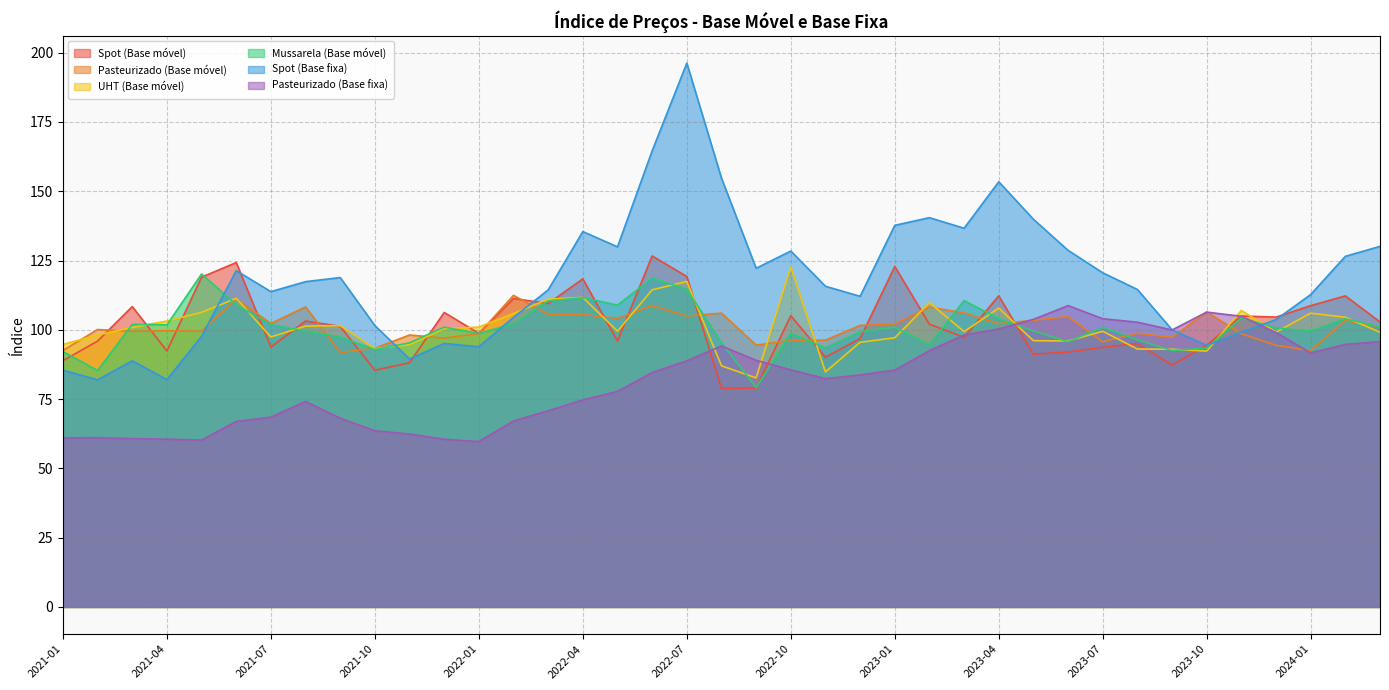

Rank the series by their maximum value, from lowest to highest.

Pasteurizado (Base fixa), Pasteurizado (Base móvel), Mussarela (Base móvel), UHT (Base móvel), Spot (Base móvel), Spot (Base fixa)